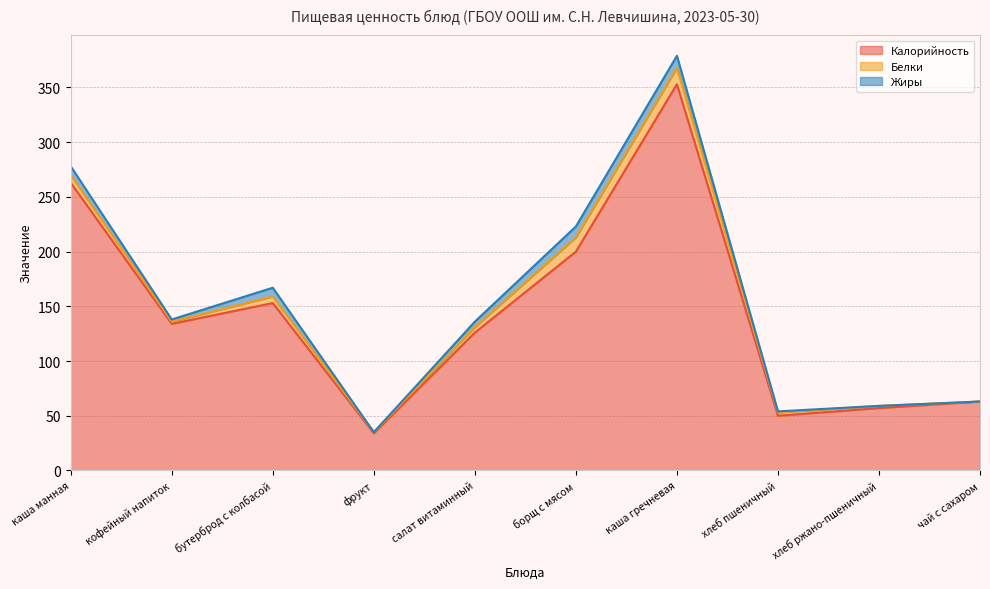

What is the difference between the highest and lowest values at каша гречневая?

342